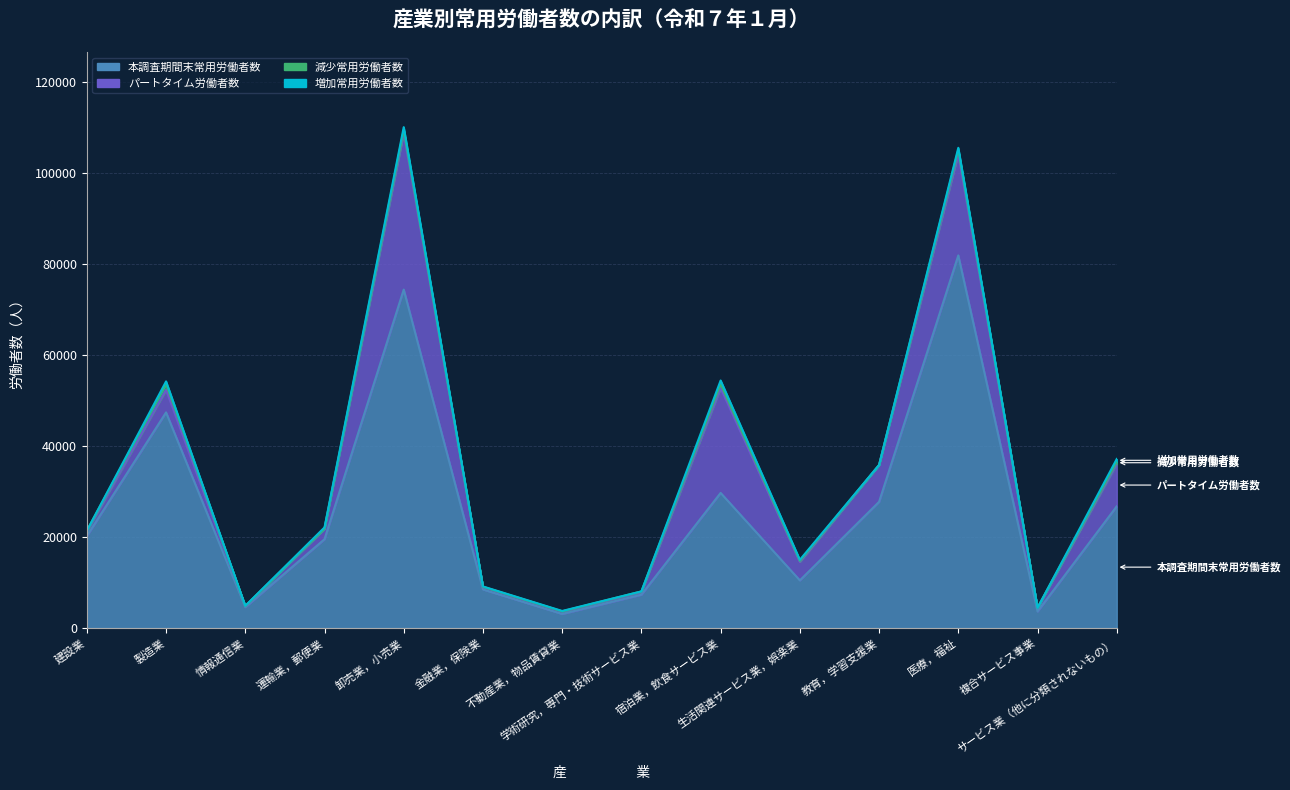

At which label does 本調査期間末常用労働者数 reach its peak?

医療，福祉